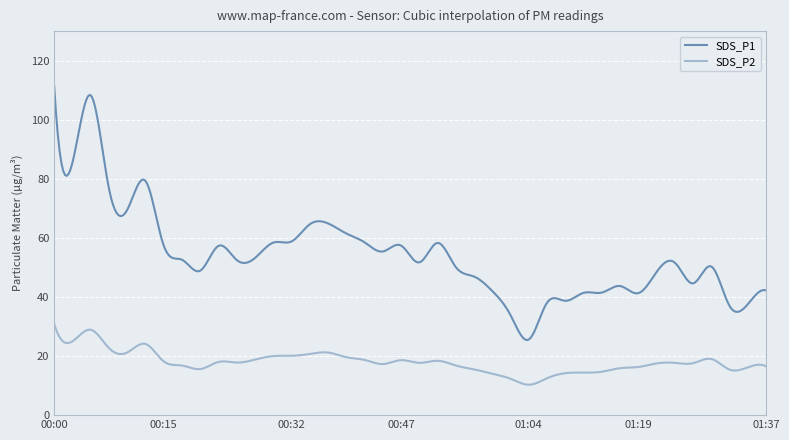

Which series has the largest range (max minus min)?

SDS_P1